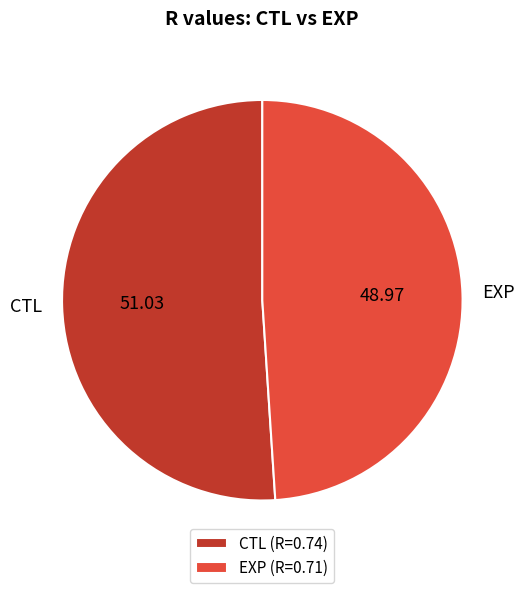

Which slice is the smallest?

EXP